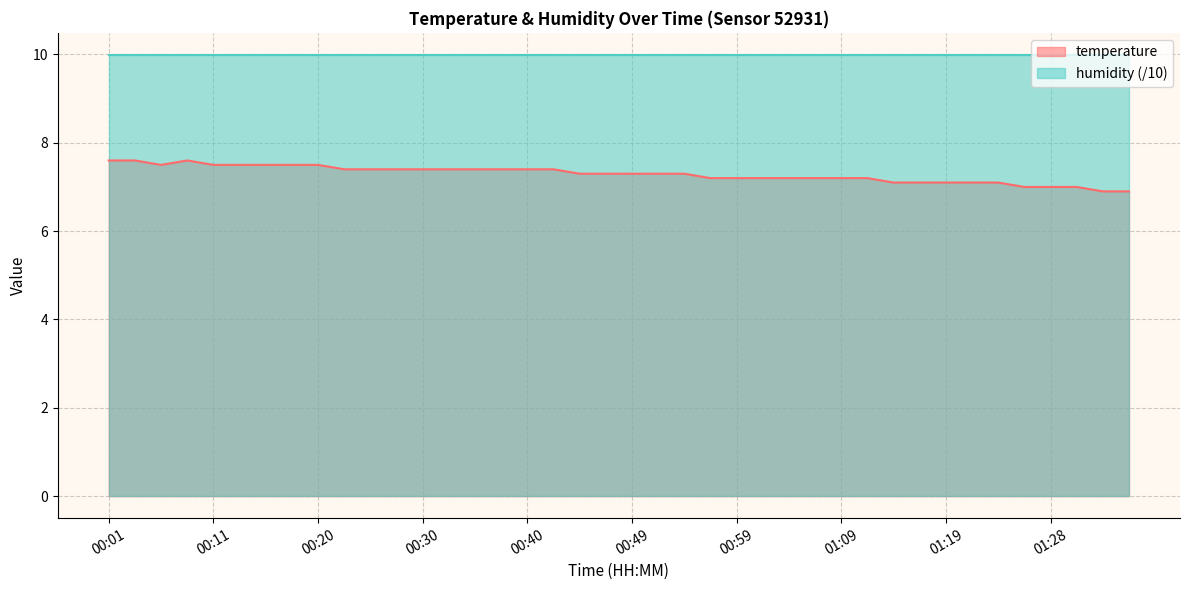

List the labels in order of value, smallest first.

01:33, 01:36, 01:26, 01:28, 01:31, 01:14, 01:16, 01:19, 01:21, 01:24, 00:57, 00:59, 01:02, 01:04, 01:06, 01:09, 01:11, 00:45, 00:47, 00:49, 00:52, 00:54, 00:23, 00:25, 00:28, 00:30, 00:32, 00:35, 00:37, 00:40, 00:42, 00:06, 00:11, 00:13, 00:15, 00:18, 00:20, 00:01, 00:03, 00:08